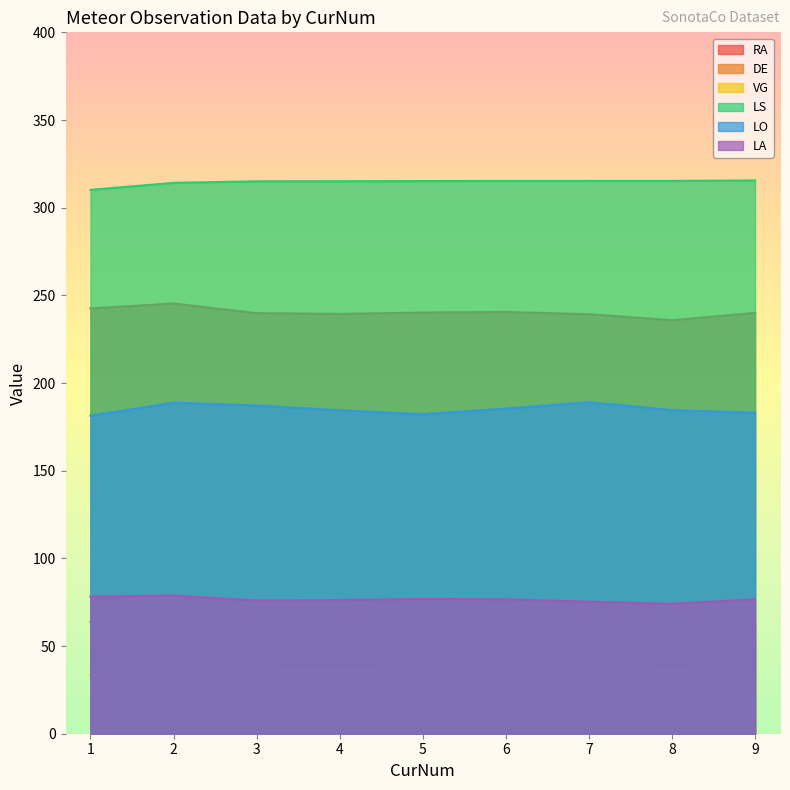

Count the number of data series in this chart.

6